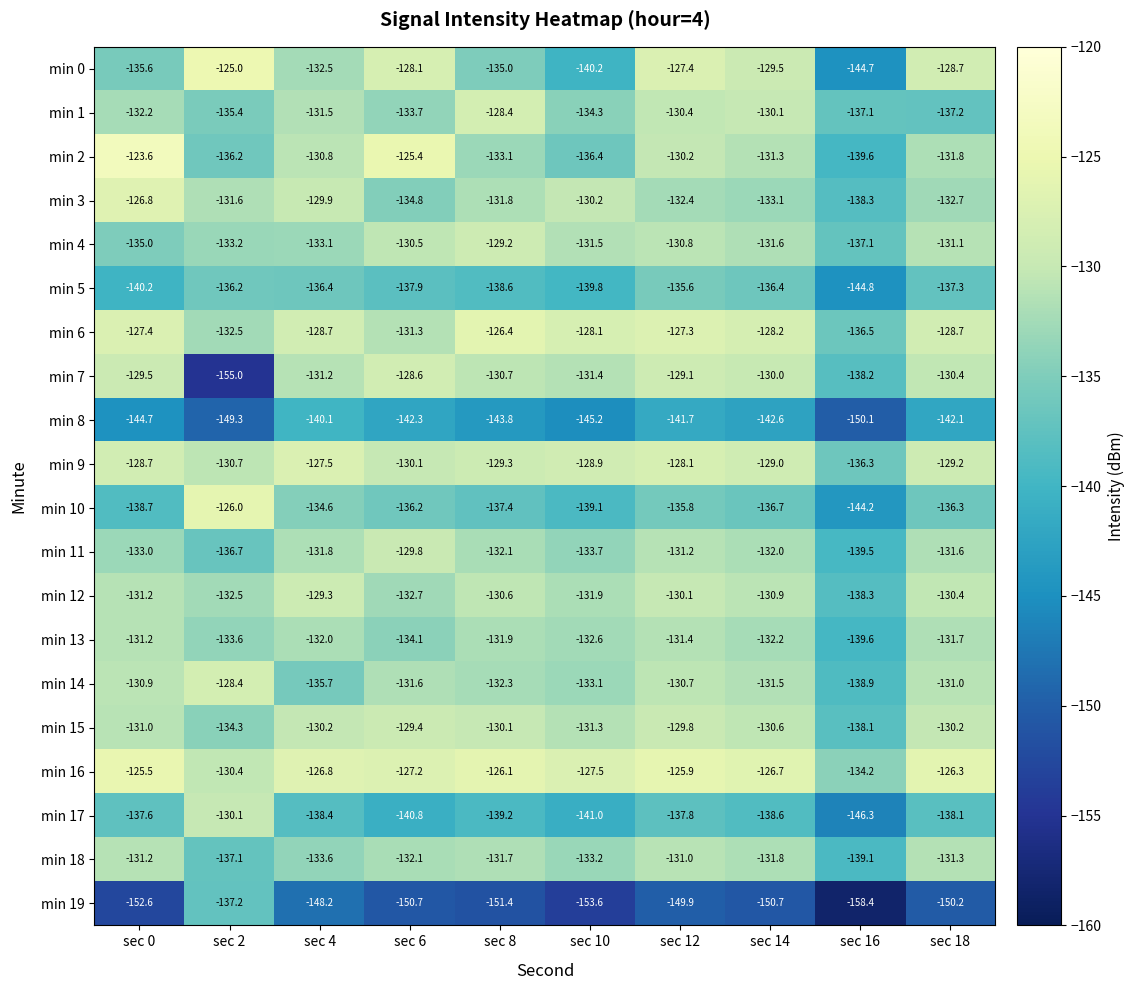

What is the minimum value shown in the chart?

-158.4